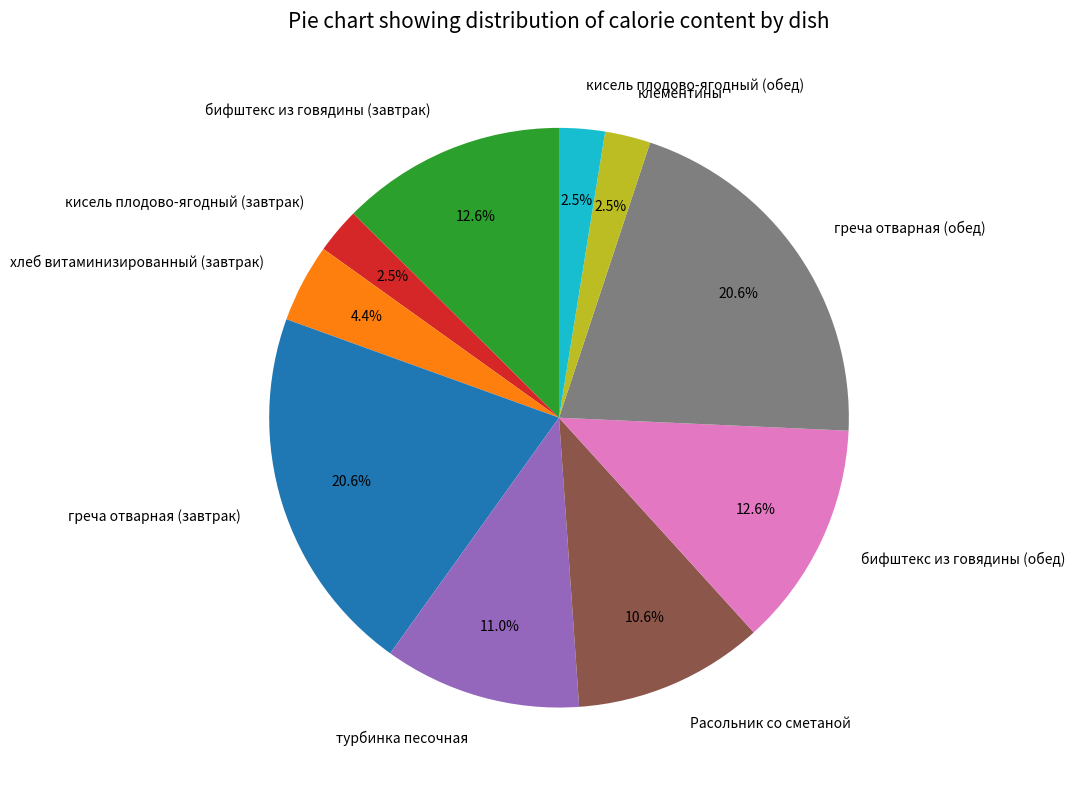

Is there a majority slice in this chart?

No